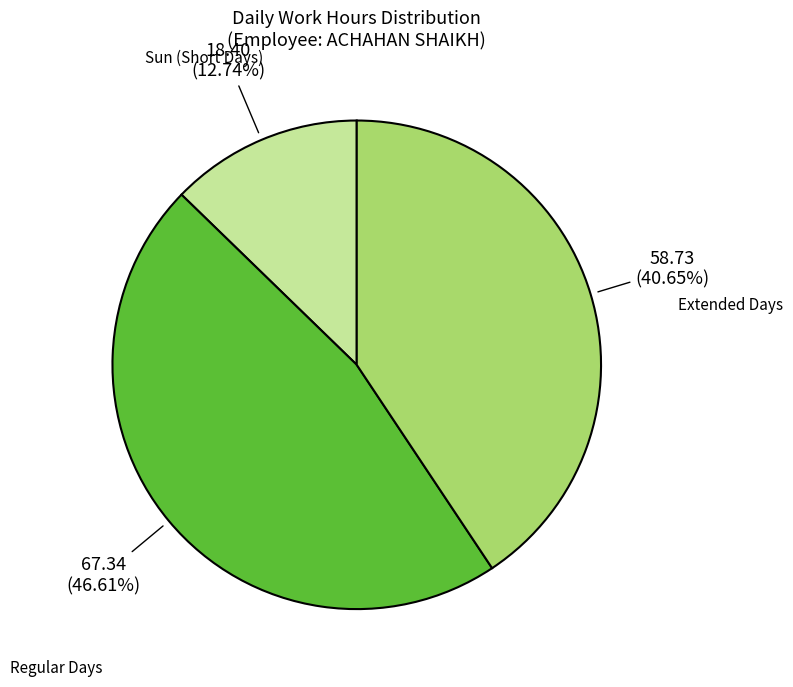

Is there any slice that represents more than half of the pie?

No